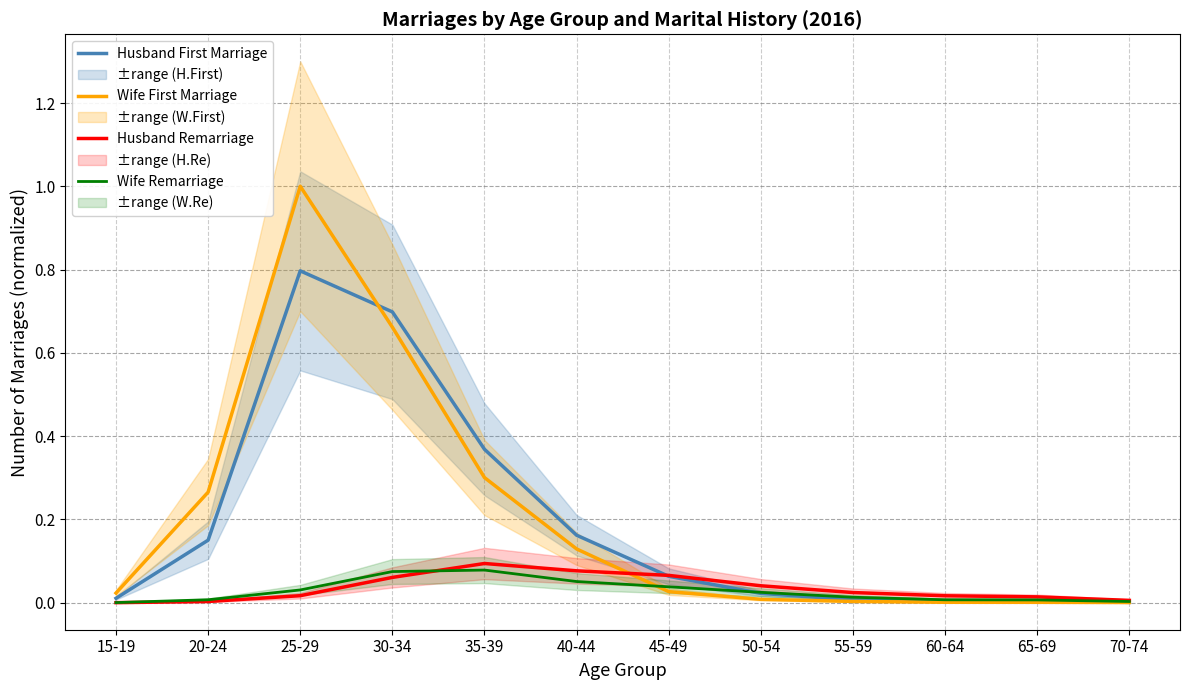

What is the value of the Husband Remarriage point at the 7th from the left?

0.1